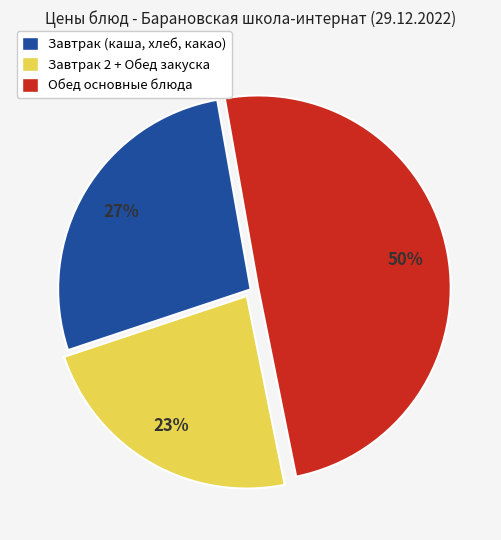

Rank the categories by value from lowest to highest.

Завтрак 2 + Обед закуска, Завтрак (каша, хлеб, какао), Обед основные блюда